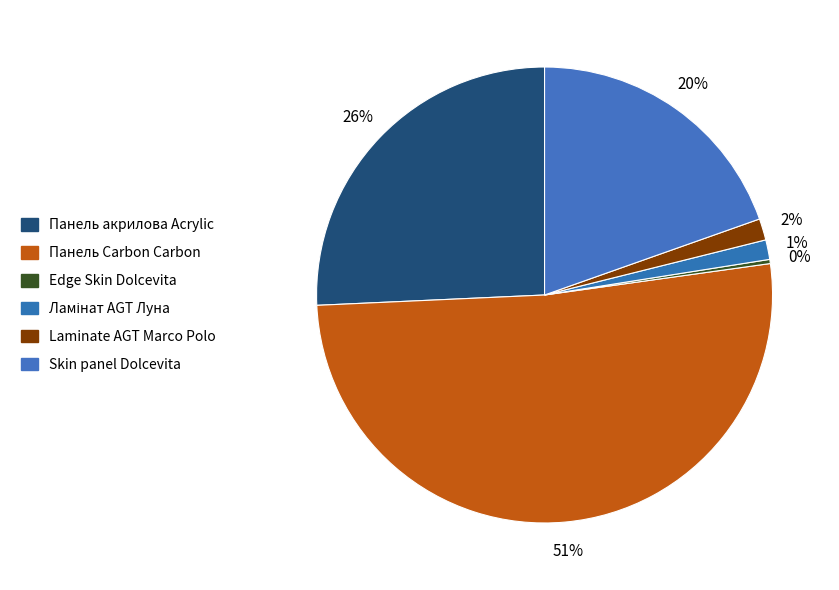

How many segments does this pie chart have?

6